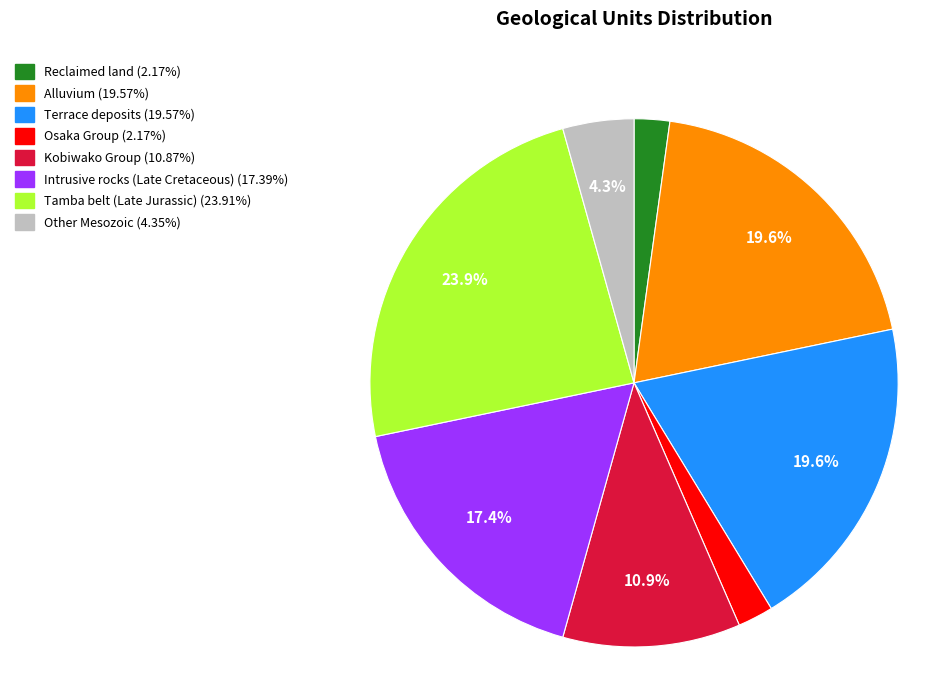

Count the number of slices in the pie.

8